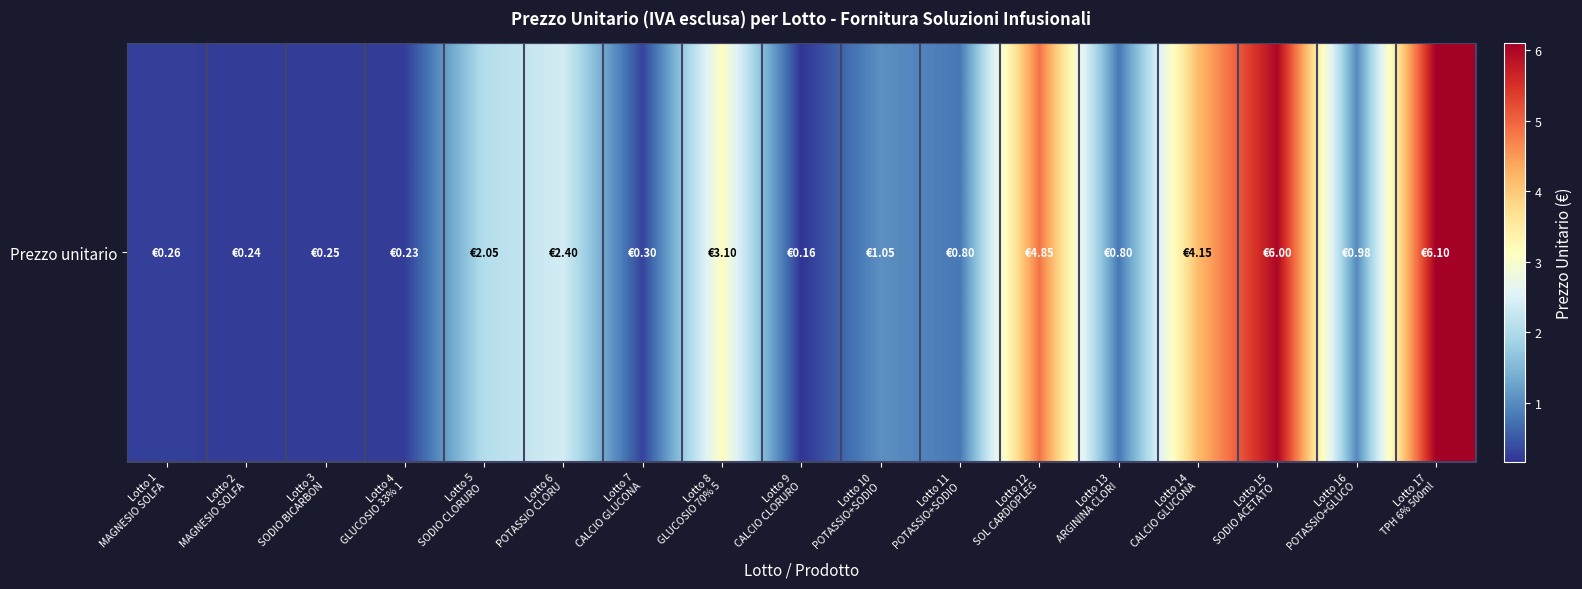

List the labels in order of value, smallest first.

Lotto 9
CALCIO CLORURO, Lotto 4
GLUCOSIO 33% 1, Lotto 2
MAGNESIO SOLFA, Lotto 3
SODIO BICARBON, Lotto 1
MAGNESIO SOLFA, Lotto 7
CALCIO GLUCONA, Lotto 11
POTASSIO+SODIO, Lotto 13
ARGININA CLORI, Lotto 16
POTASSIO+GLUCO, Lotto 10
POTASSIO+SODIO, Lotto 5
SODIO CLORURO , Lotto 6
POTASSIO CLORU, Lotto 8
GLUCOSIO 70% 5, Lotto 14
CALCIO GLUCONA, Lotto 12
SOL CARDIOPLEG, Lotto 15
SODIO ACETATO , Lotto 17
TPH 6% 500ml